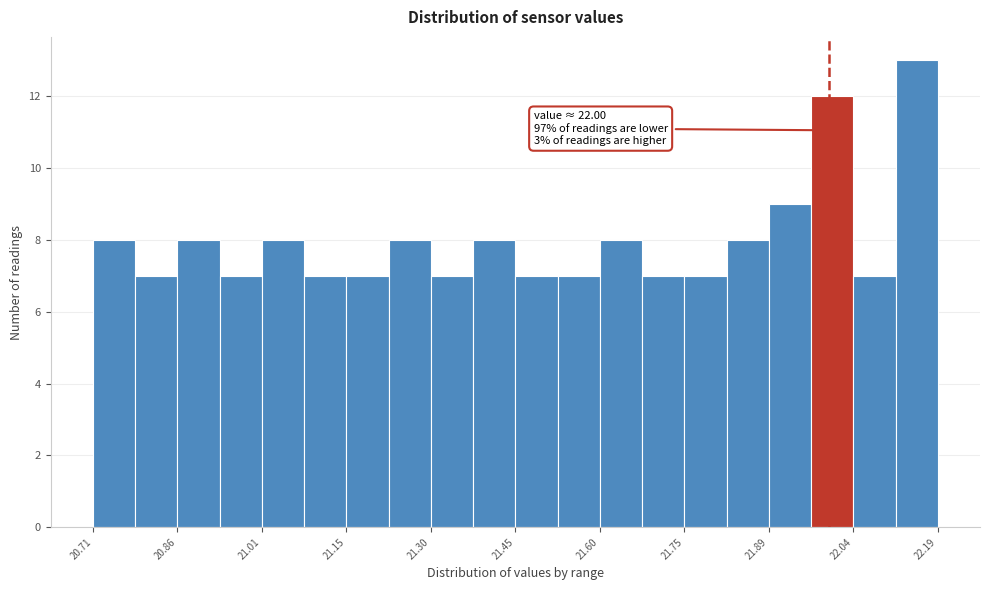

Around what value on the x-axis is the tallest bar? Give the approximate position of its centre, as read against the axis.

22.16